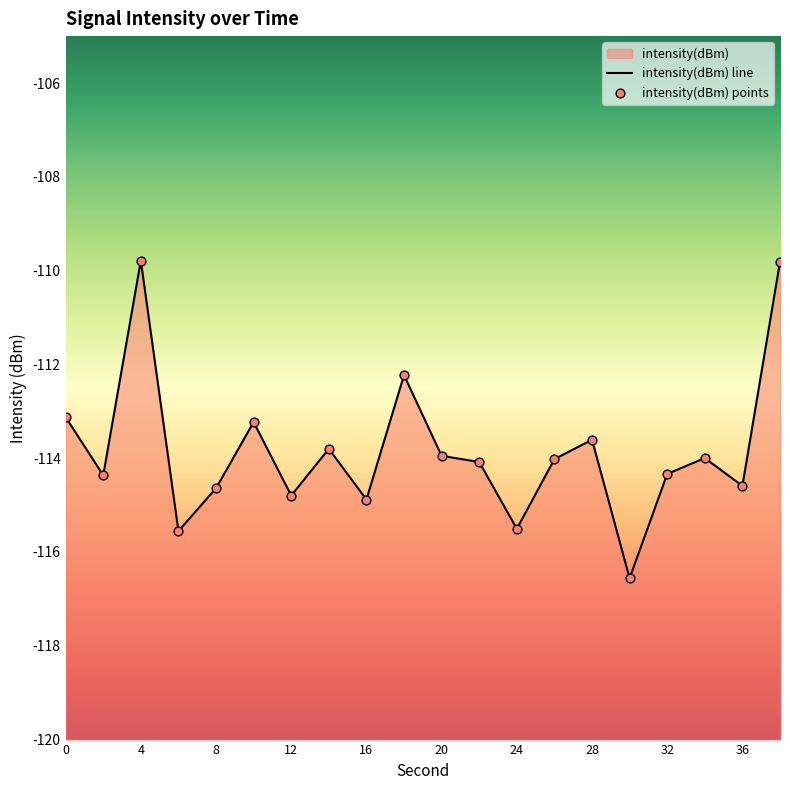

What is the change in value from 4 to 18?

-2.4